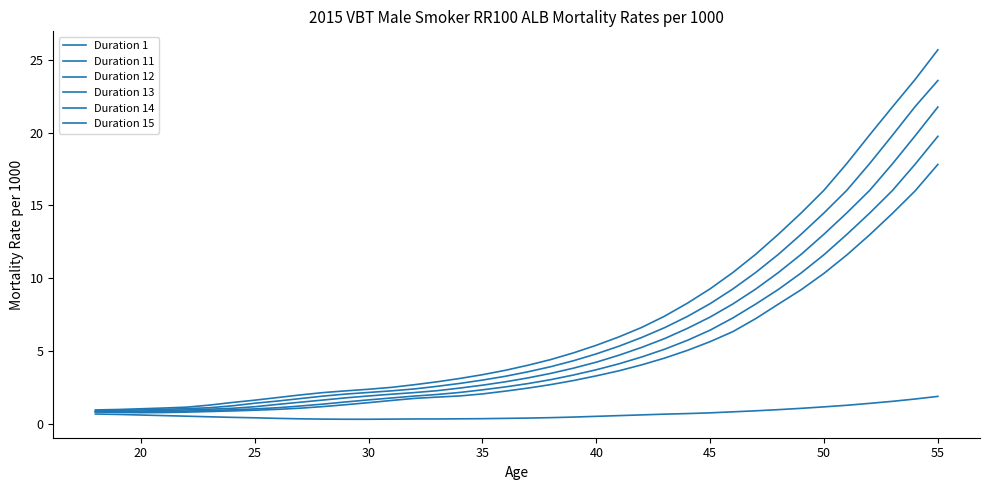

What is the smallest value displayed?

0.3